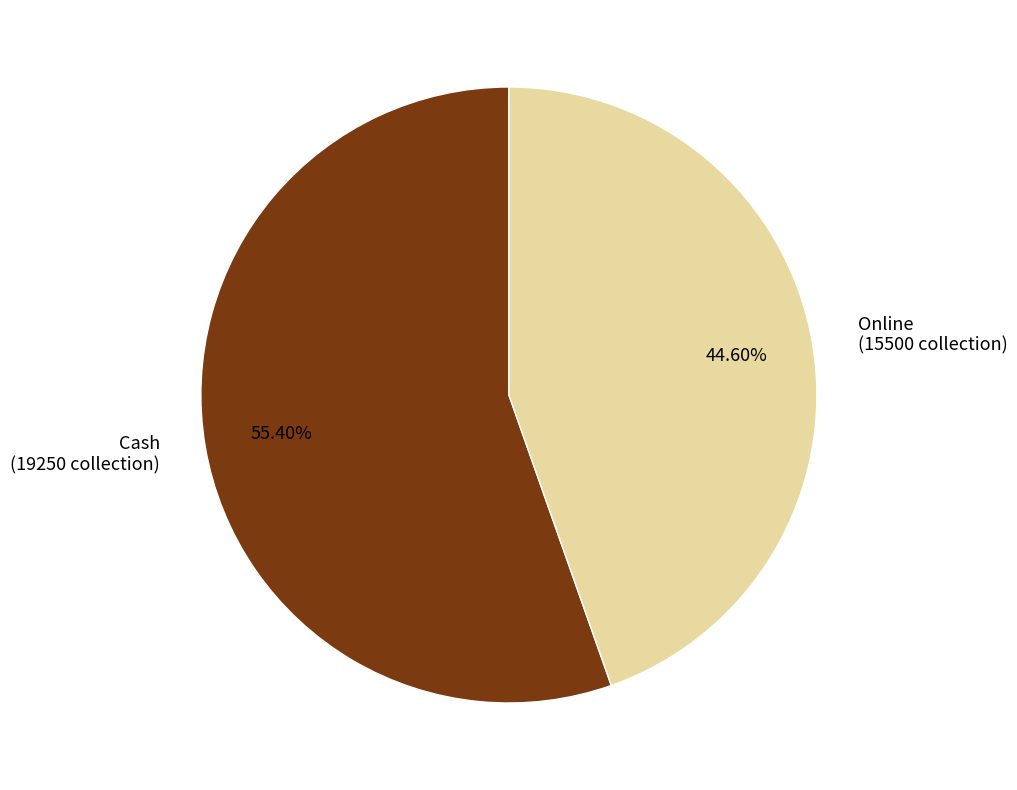

Which has a higher value, Cash or Online?

Cash